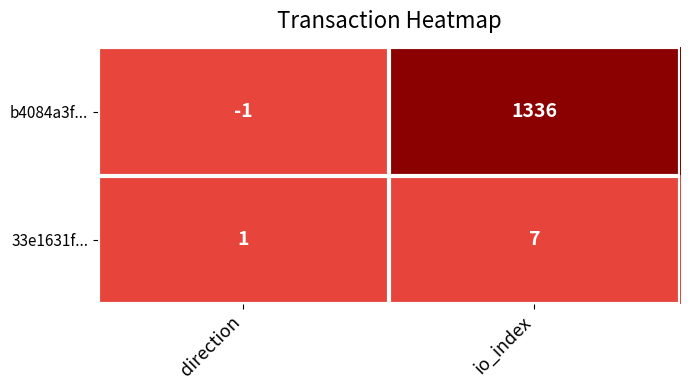

What is the minimum value shown in the chart?

-1